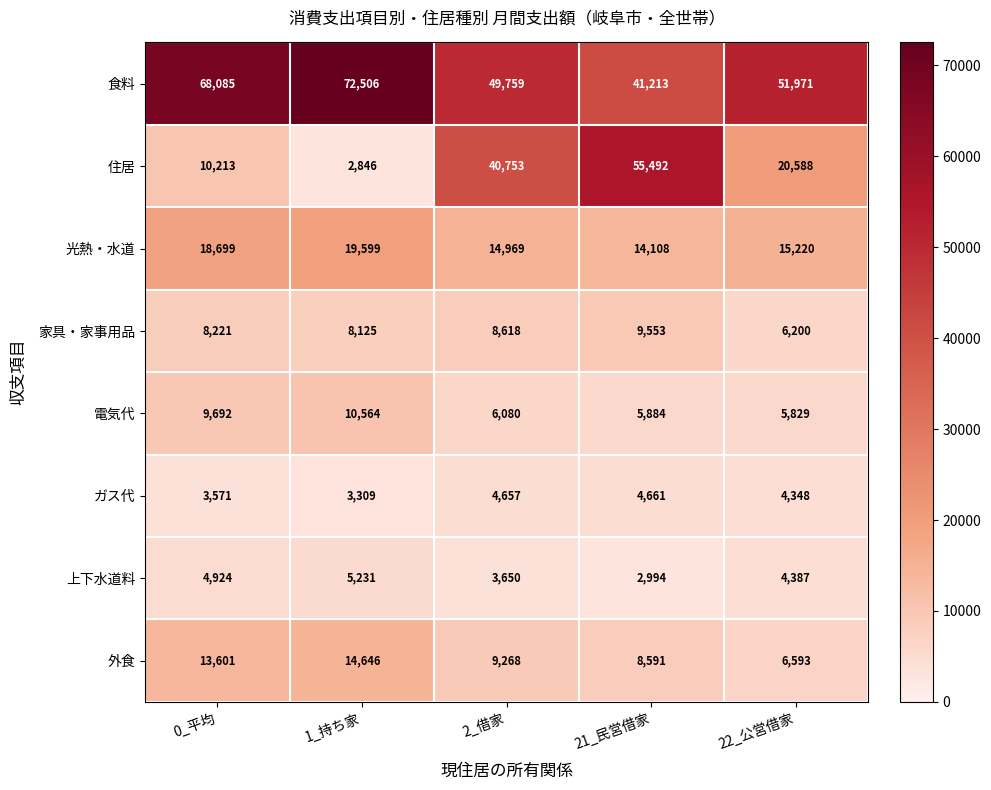

At which label is 食料 closest to 56859?

22_公営借家